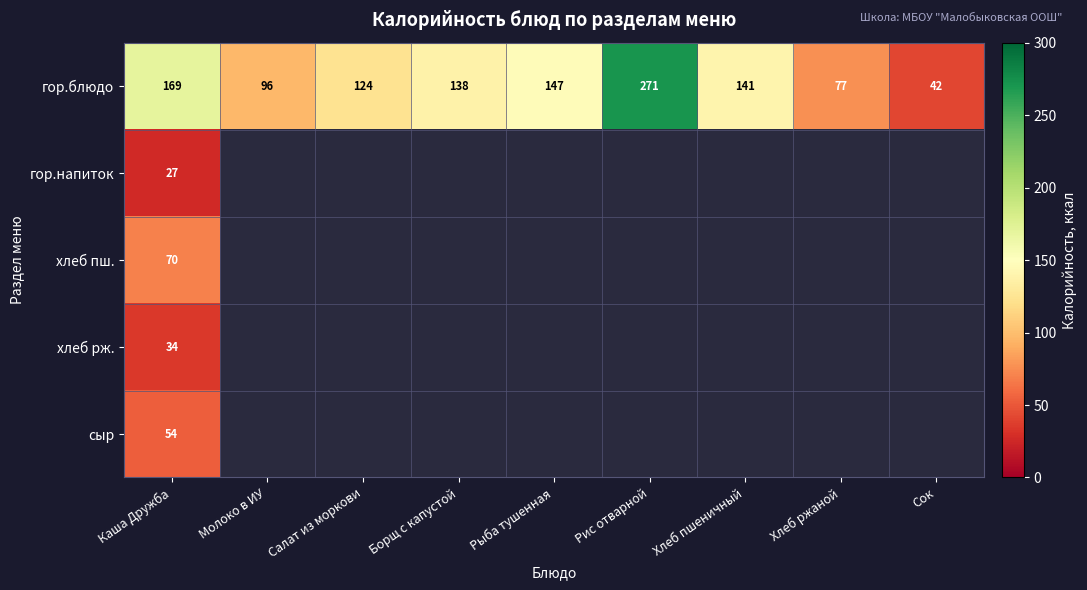

True or false: гор.блюдо has a value of 356.5 at Рис отварной.

False